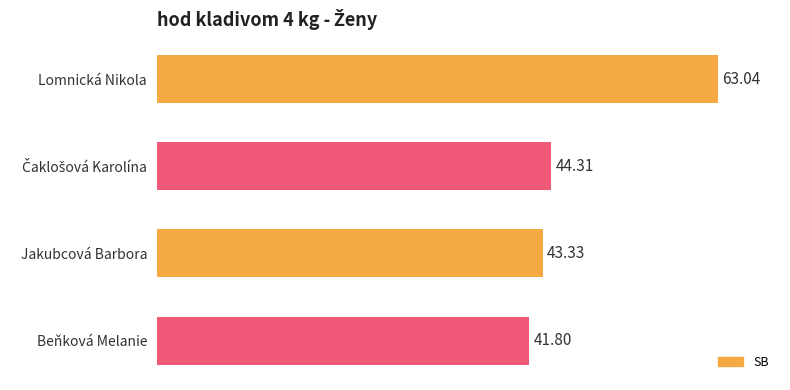

What is the greatest value displayed?

63.0